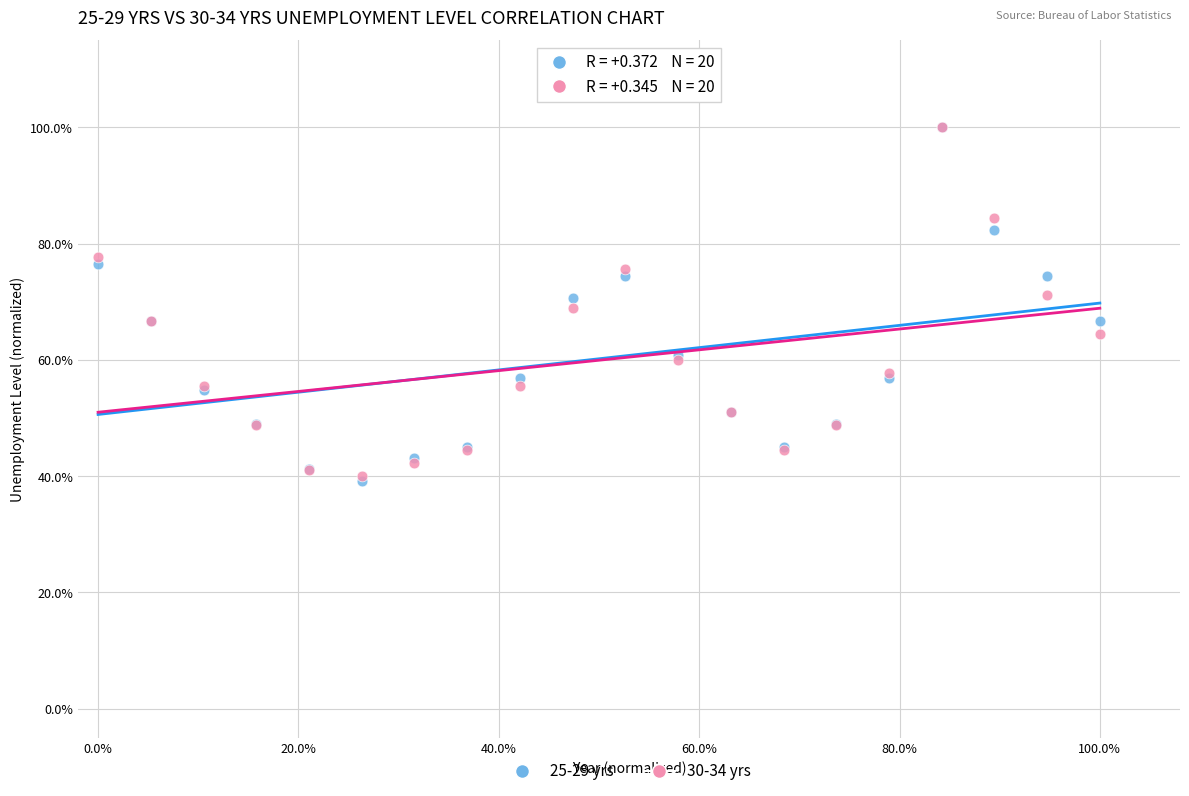

What are all the series names shown in the legend?

25-29 yrs, 30-34 yrs